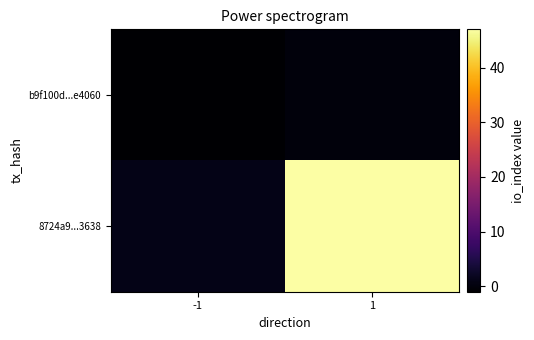

Rank the series by their maximum value, from highest to lowest.

8724a9...3638, b9f100d...e4060